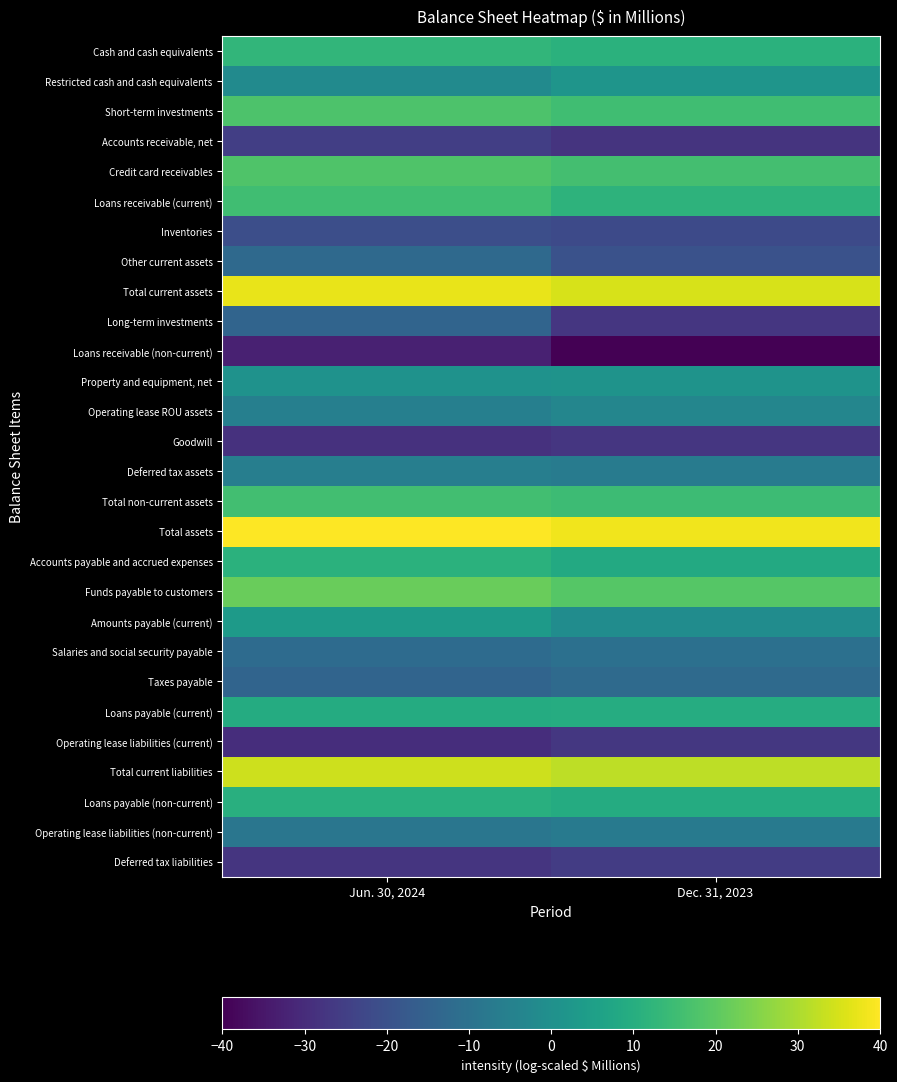

Which has a higher value, Dec. 31, 2023 or Jun. 30, 2024?

Jun. 30, 2024